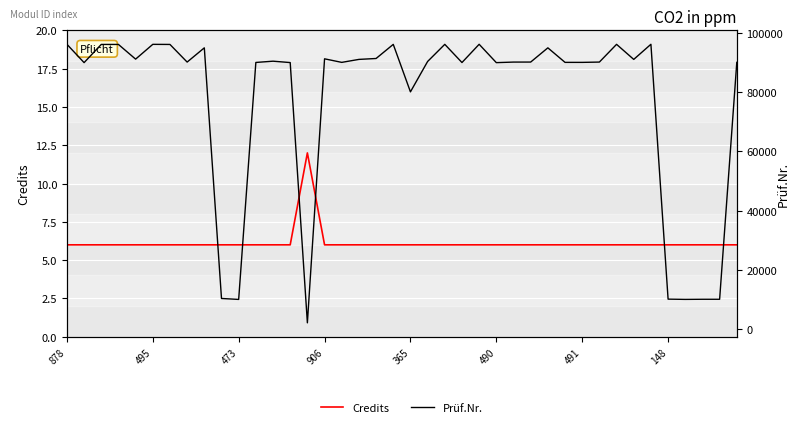

At which category is the sum across all series the highest?

878